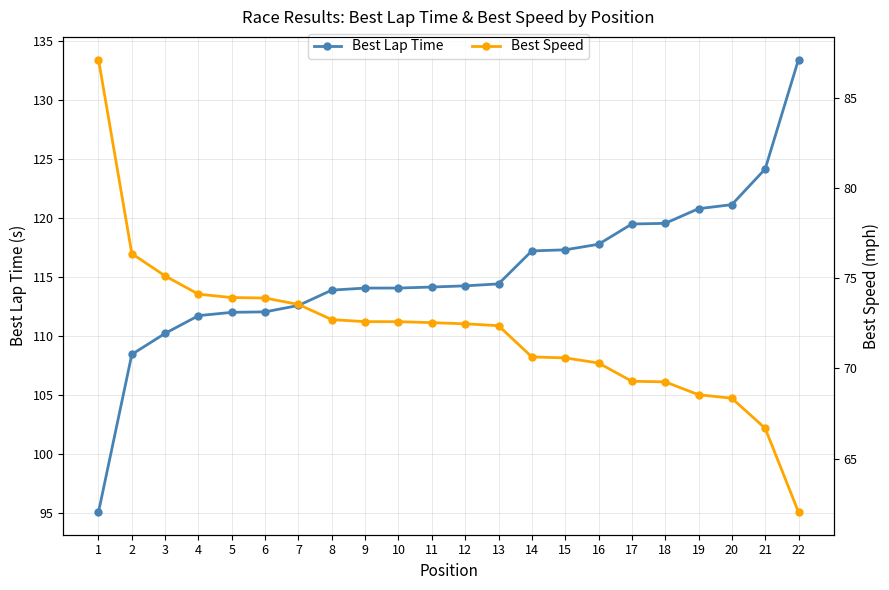

What are all the series names shown in the legend?

Best Lap Time, Best Speed